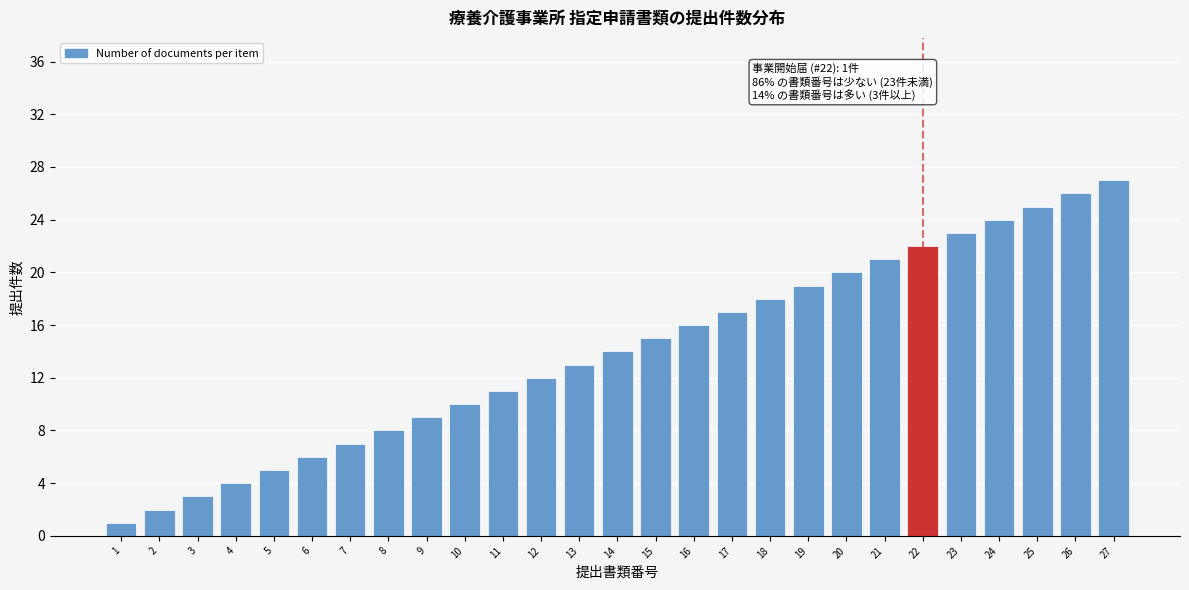

What is the maximum value shown in the chart?

27